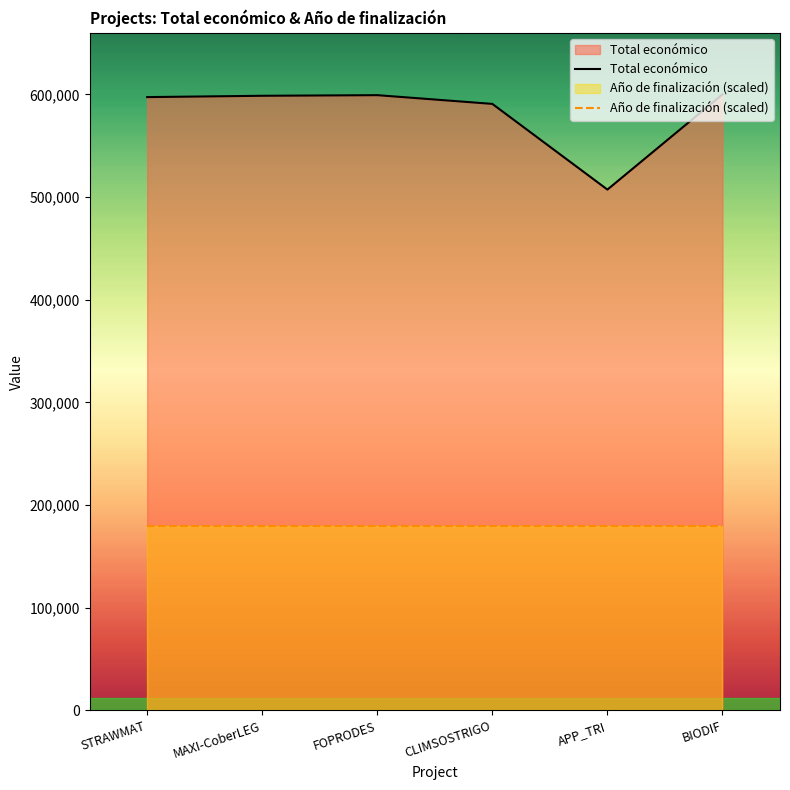

Reading left to right, transcribe all the data shown in this chart.

Total económico: 597320.0	598609.0	599211.0	590712.0	507255.0	599927.0
Año de finalización (scaled): 179978.1	179978.1	179978.1	179978.1	179978.1	179978.1